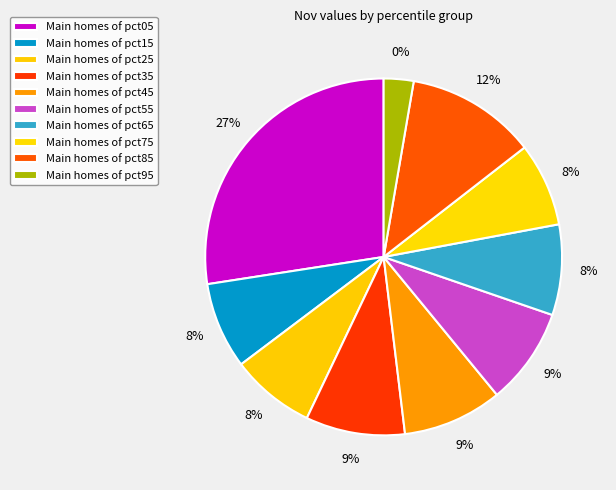

To the nearest percent, what percentage of the pie is pct95?

3%